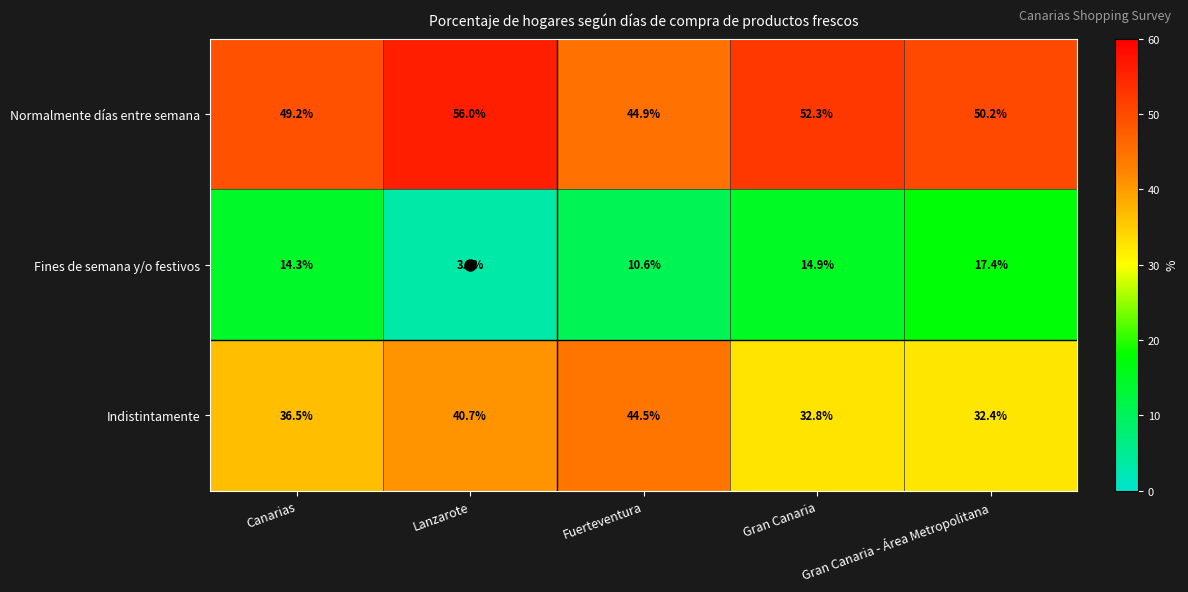

At which category does the chart reach its minimum across all series?

Lanzarote